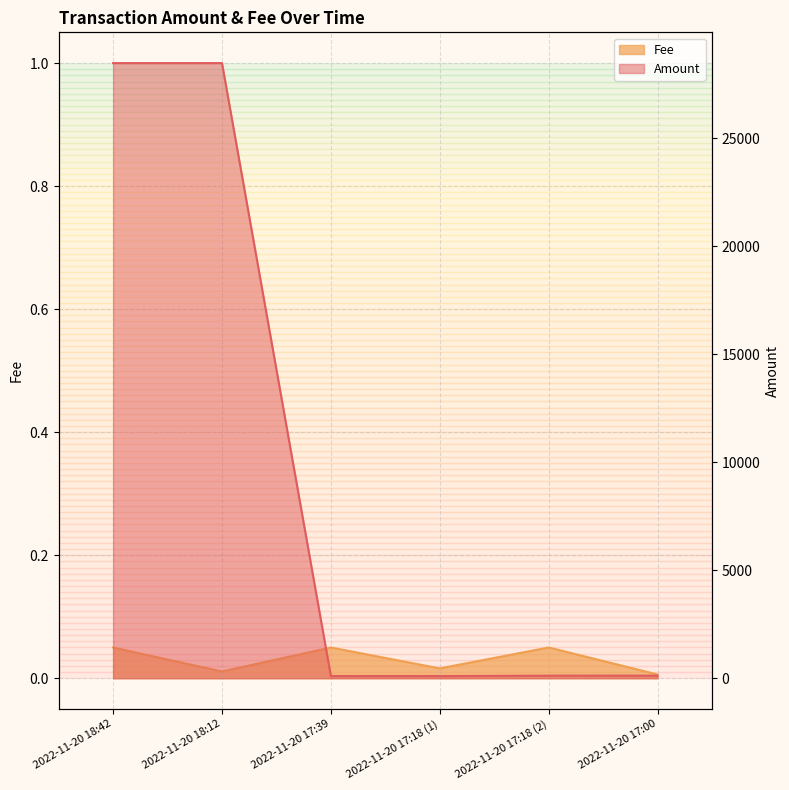

Which series changed the most between 2022-11-20 18:12 and 2022-11-20 17:00?

Amount